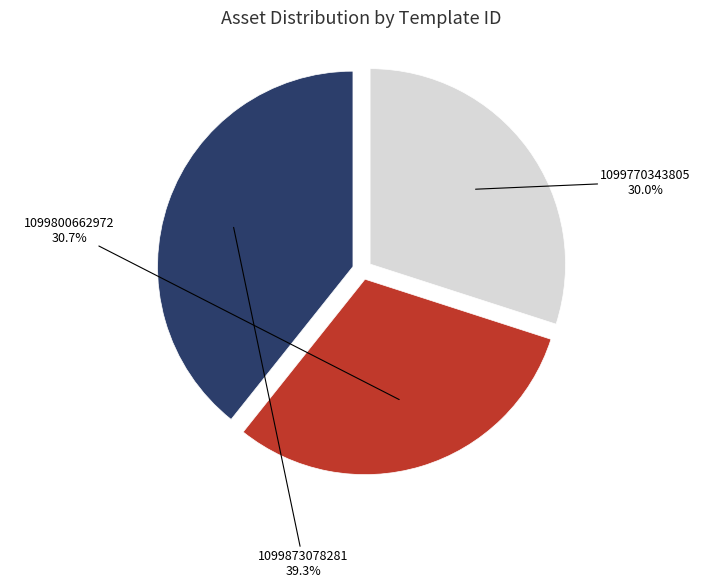

Rank the categories by value from lowest to highest.

1099770343805, 1099800662972, 1099873078281